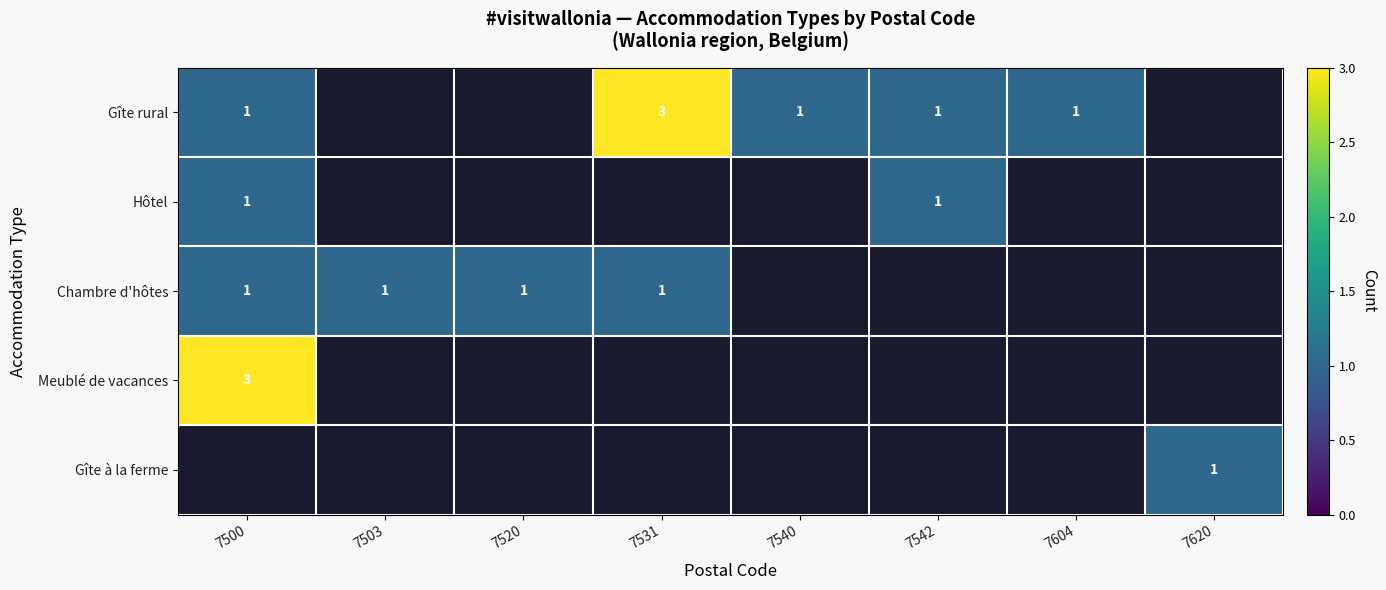

Is it true that Gîte à la ferme equals 0 at 7540?

True